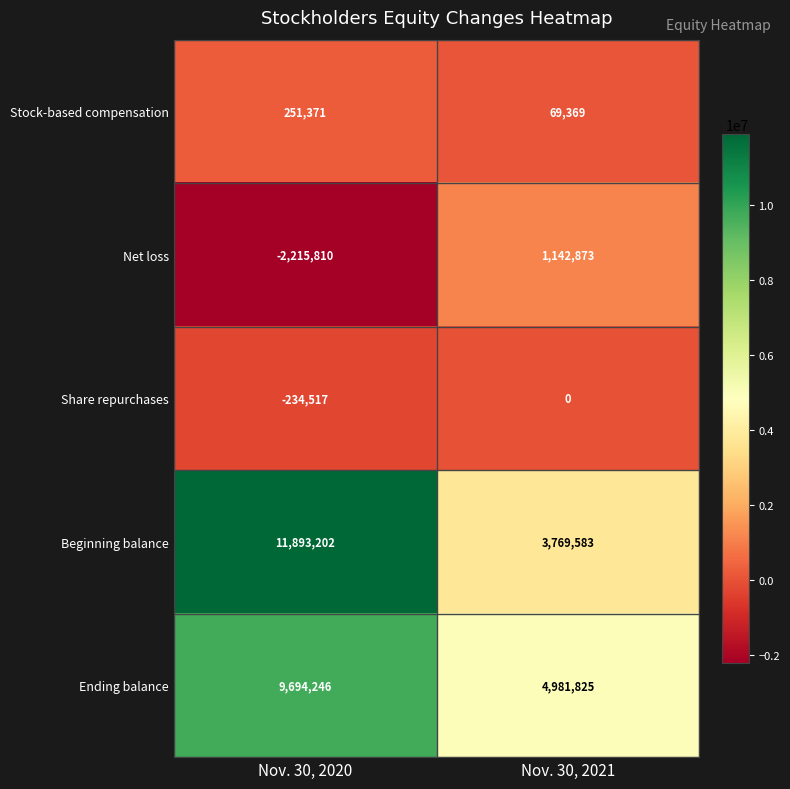

What is the sum of the Ending balance values at Nov. 30, 2020 and Nov. 30, 2021?

14676071